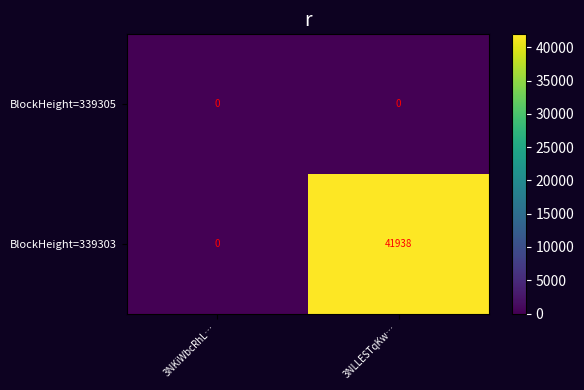

List the labels in order of BlockHeight=339305 value, largest first.

3NKiWbcRhL…, 3NLLESTqKw…